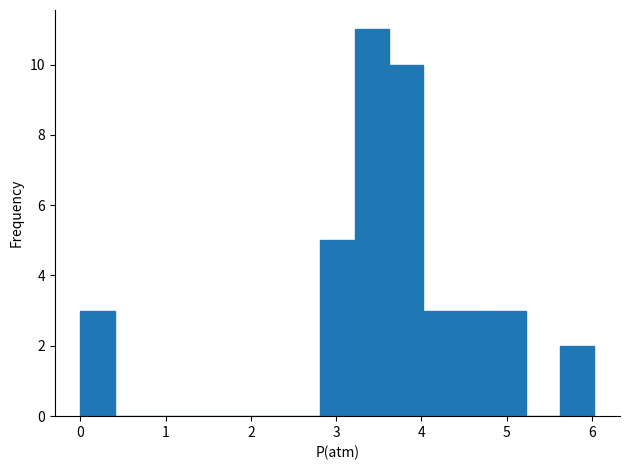

Reading left to right, list every bar in this chart as the range it spans on the x-axis followed by its height. Neither the bar edges nor the heights are printed on the chart, so give them approximately, as read against the axes.

0.0 to 0.4: 3
0.4 to 0.8: 0
0.8 to 1.2: 0
1.2 to 1.6: 0
1.6 to 2.0: 0
2.0 to 2.4: 0
2.4 to 2.8: 0
2.8 to 3.2: 5
3.2 to 3.6: 11
3.6 to 4.0: 10
4.0 to 4.4: 3
4.4 to 4.8: 3
4.8 to 5.2: 3
5.2 to 5.6: 0
5.6 to 6.0: 2